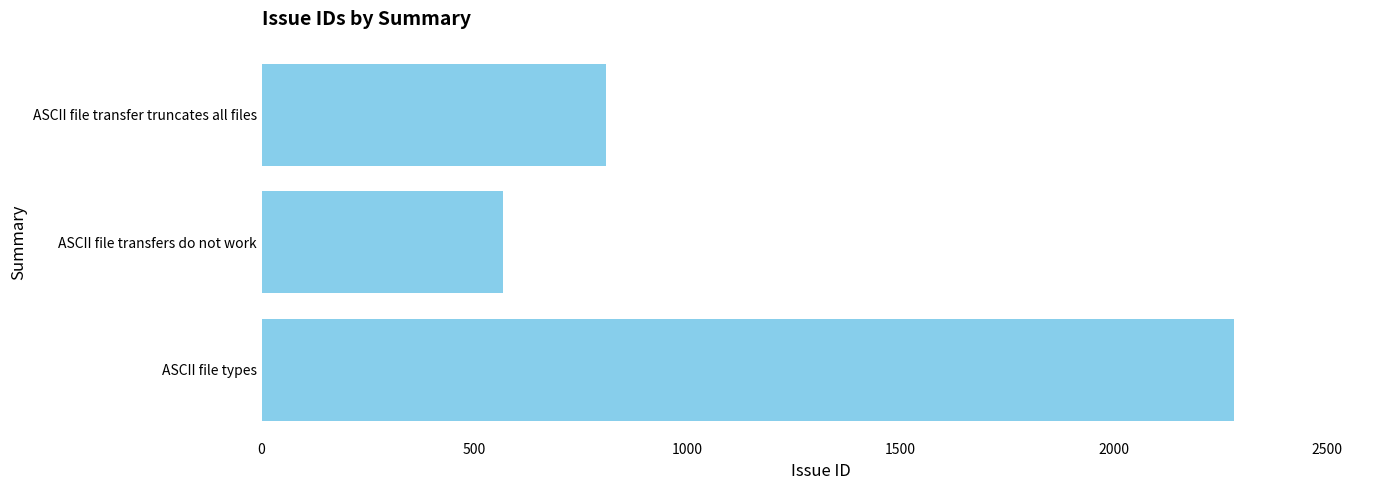

Where is the data nearest to the value 1424?

ASCII file transfer truncates all files